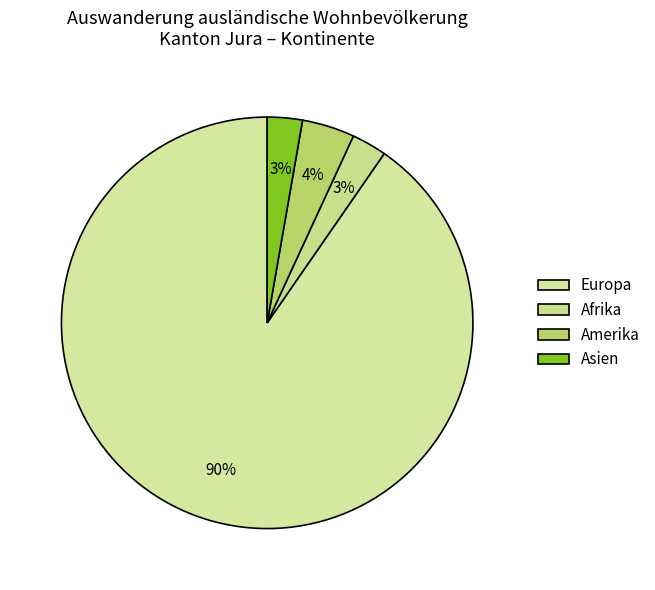

The Europa slice represents 78% of the pie. True or false?

False